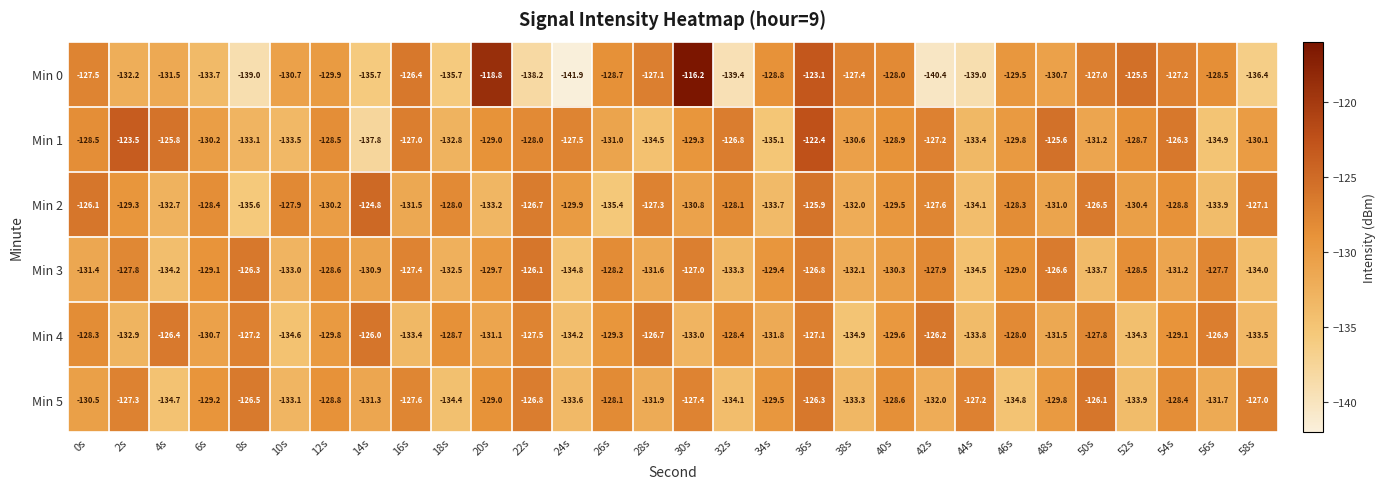

Is the value of Min 4 at 8s greater than the value of Min 1 at 50s?

Yes